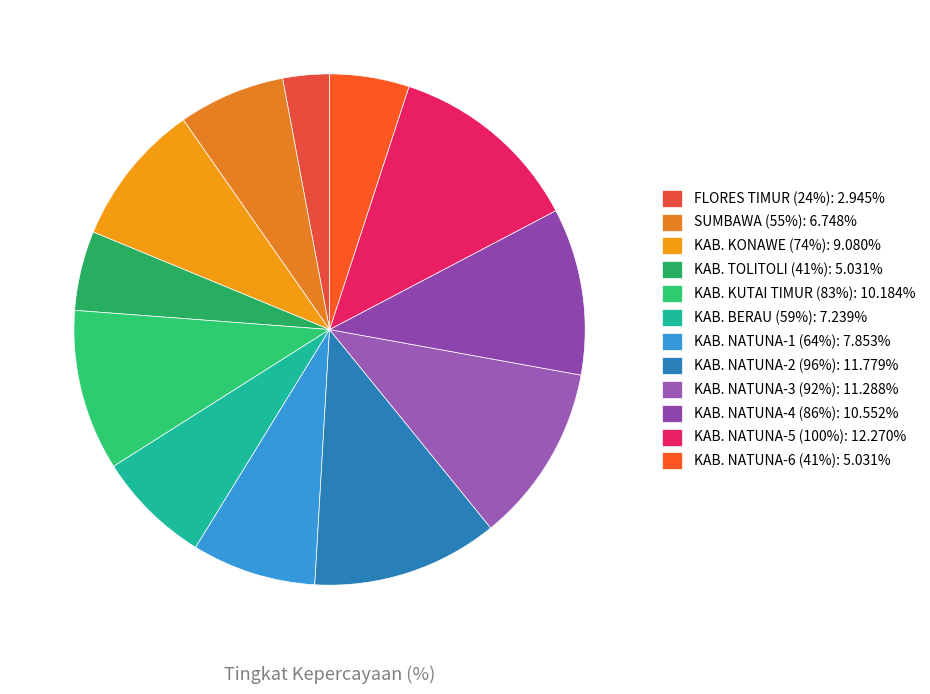

What is the ratio of the value at SUMBAWA (55%) to the value at KAB. KUTAI TIMUR (83%)?

0.7